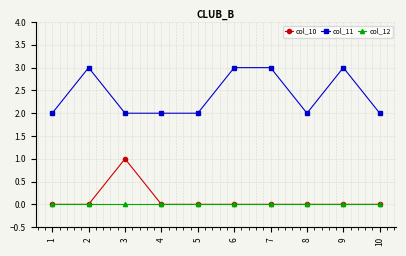

Which series has the largest total across all categories?

col_11